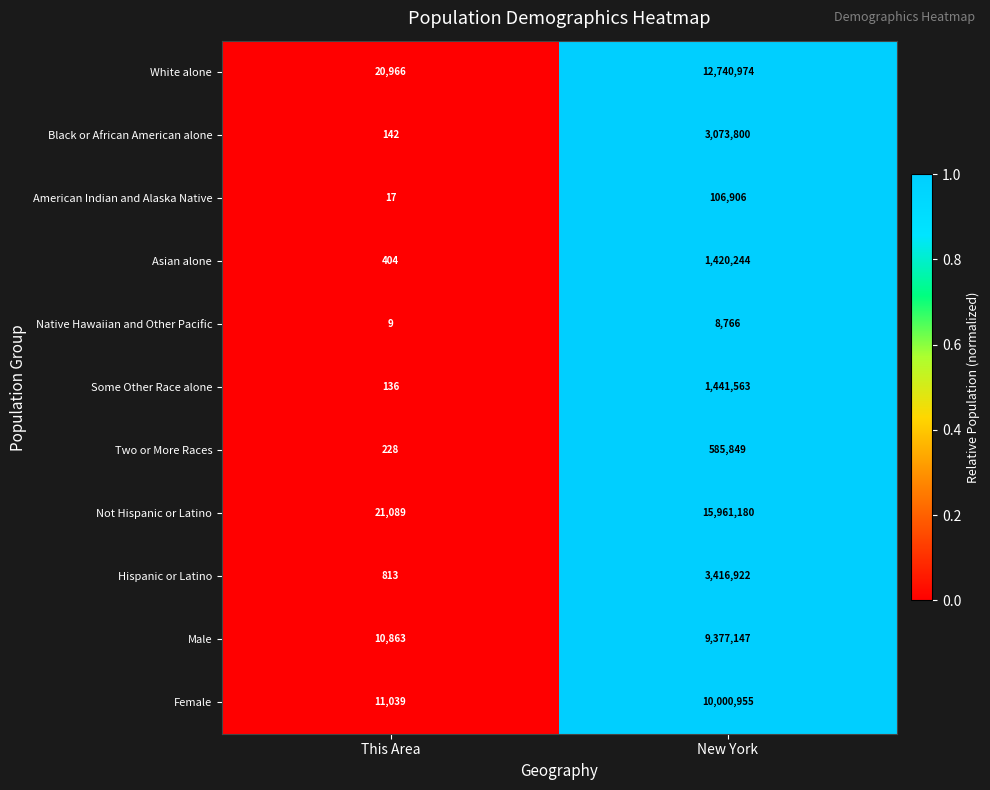

At New York, list the series in order from smallest to largest.

Native Hawaiian and Other Pacific, American Indian and Alaska Native, Two or More Races, Asian alone, Some Other Race alone, Black or African American alone, Hispanic or Latino, Male, Female, White alone, Not Hispanic or Latino